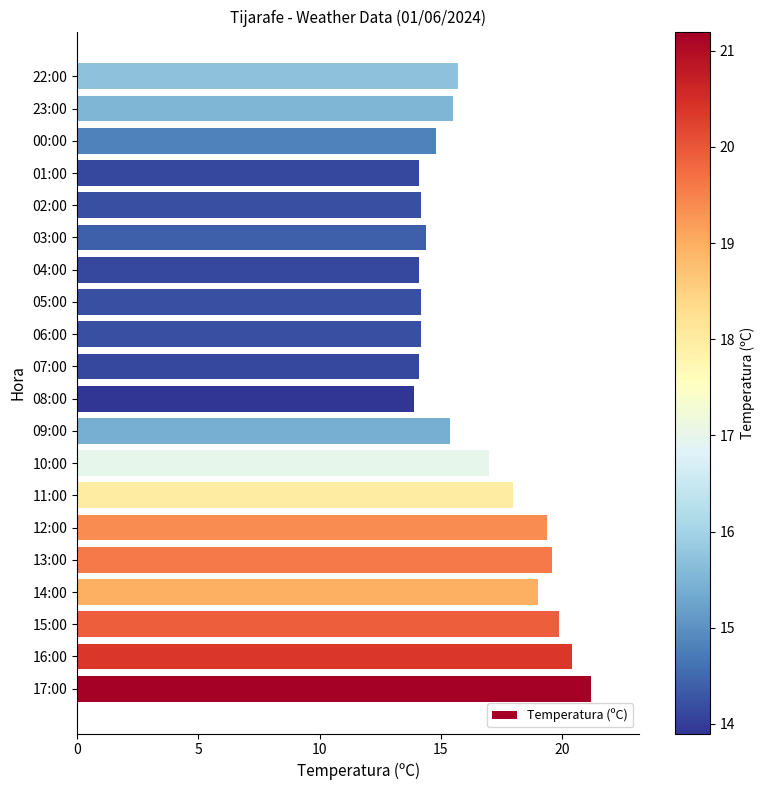

What is the difference between the maximum and minimum values?

7.3